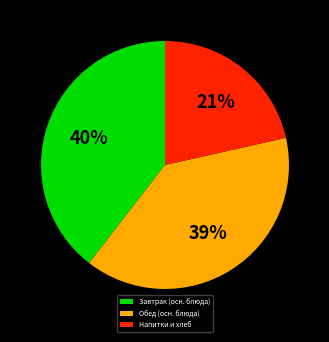

To the nearest percent, what percentage of the pie is Напитки и хлеб?

21%